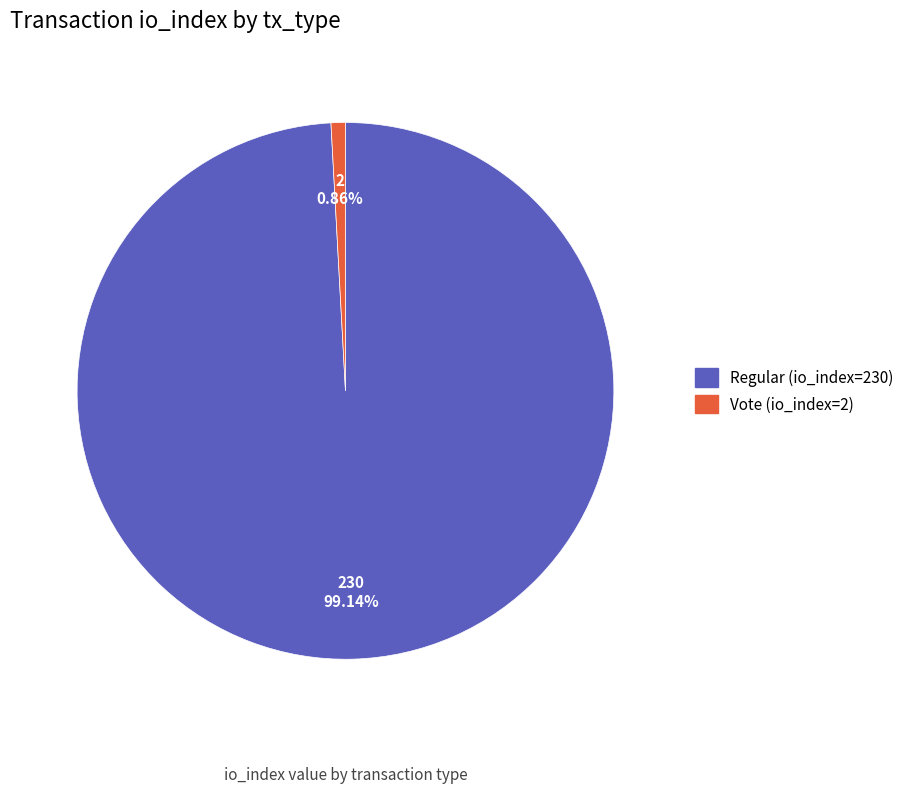

What is the majority slice?

Regular (io_index=230)